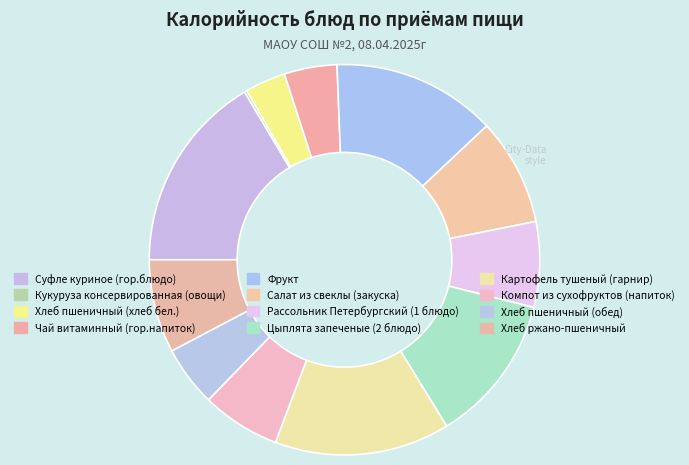

Which category has the smallest portion of the pie?

Кукуруза консервированная (овощи)